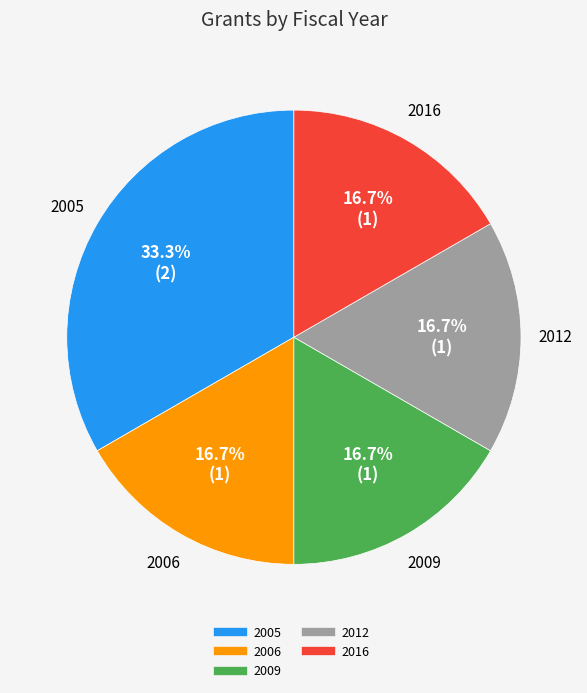

Does any single category account for the majority?

No